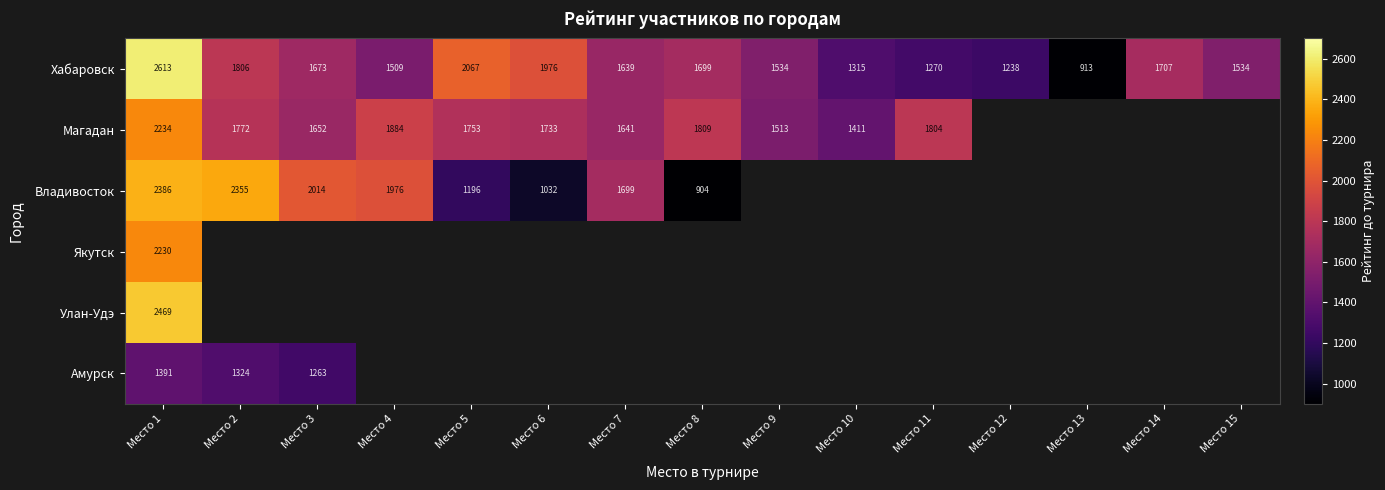

At Место 1, list the series in order from smallest to largest.

Амурск, Якутск, Магадан, Владивосток, Улан-Удэ, Хабаровск